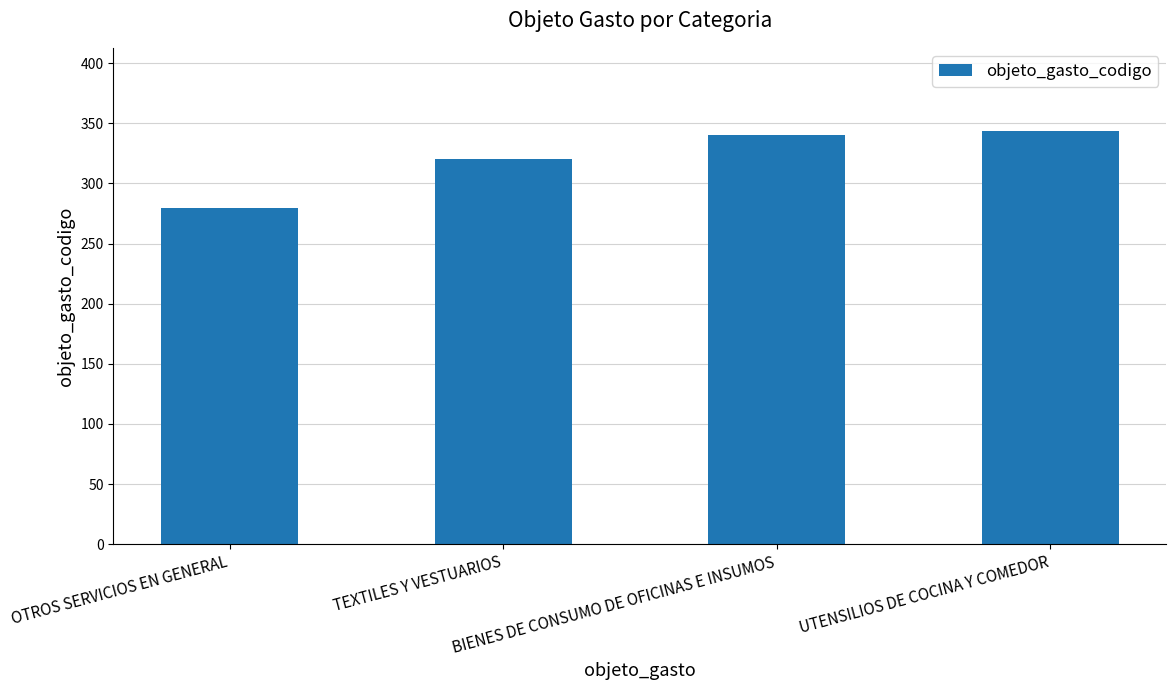

What is the smallest value displayed?

280